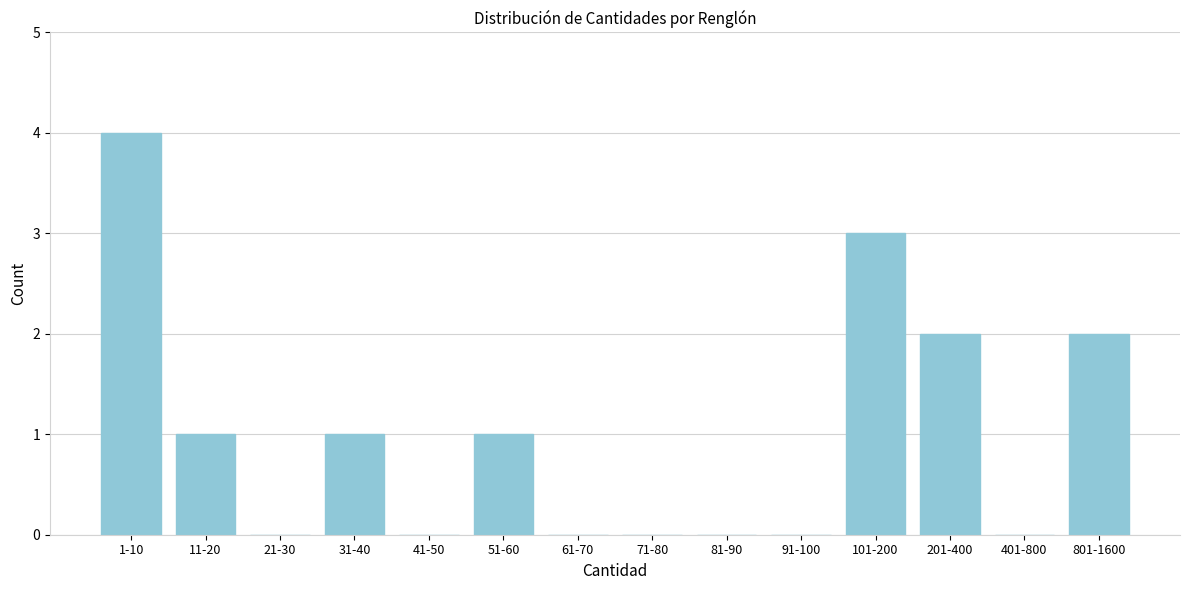

Reading left to right, list all the values displayed in this chart.

1-10=4	11-20=1	21-30=0	31-40=1	41-50=0	51-60=1	61-70=0	71-80=0	81-90=0	91-100=0	101-200=3	201-400=2	401-800=0	801-1600=2